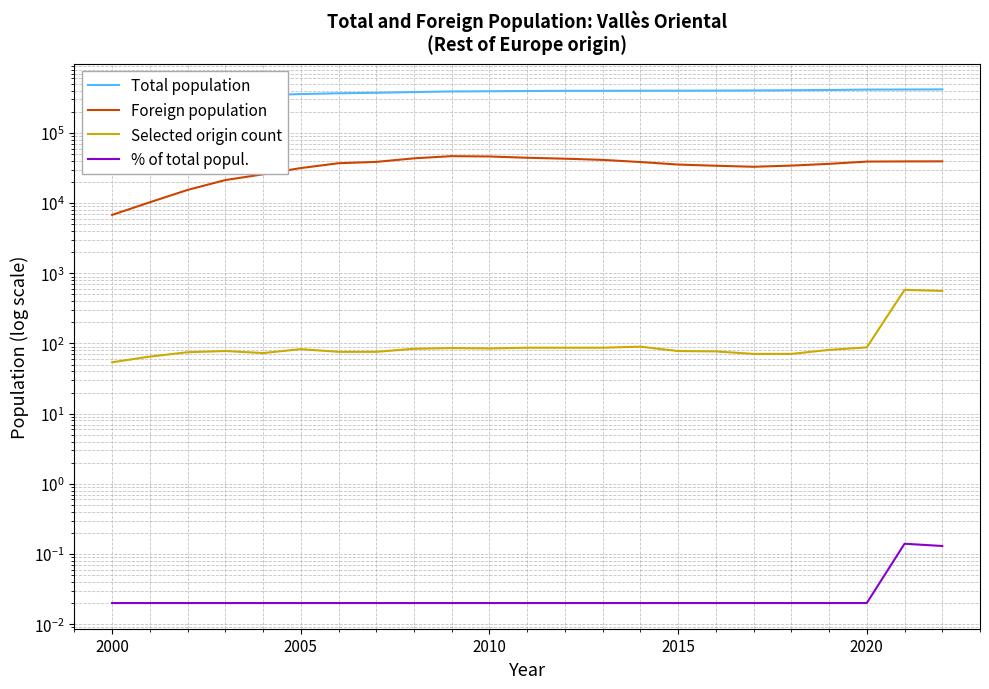

In Foreign population, how many points are lower than both neighbors (excluding endpoints)?

1